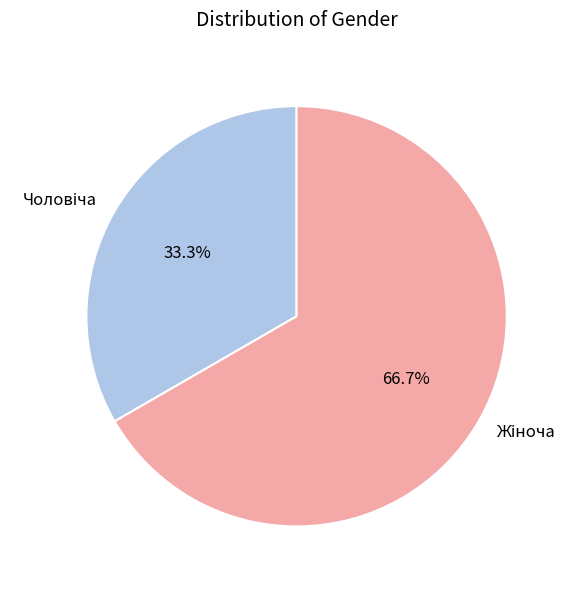

Does any single category account for the majority?

Yes